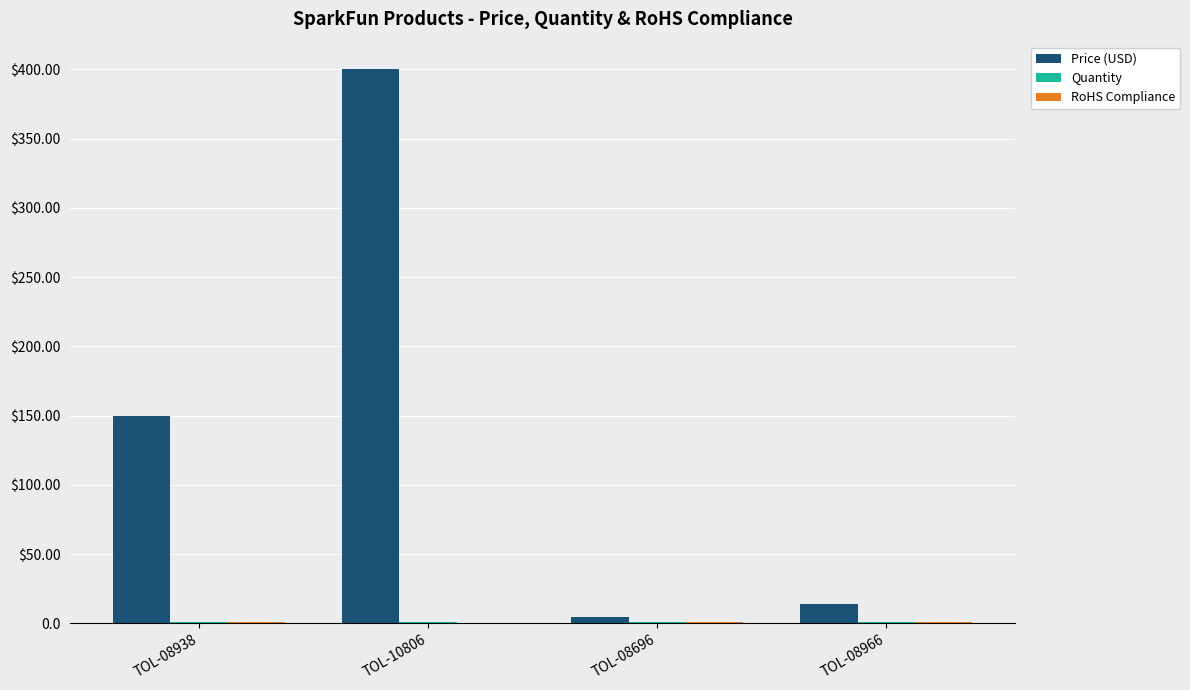

Which series has the largest range (max minus min)?

Price (USD)